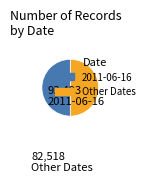

True or false: 2011-06-16 accounts for 59% of the total.

False